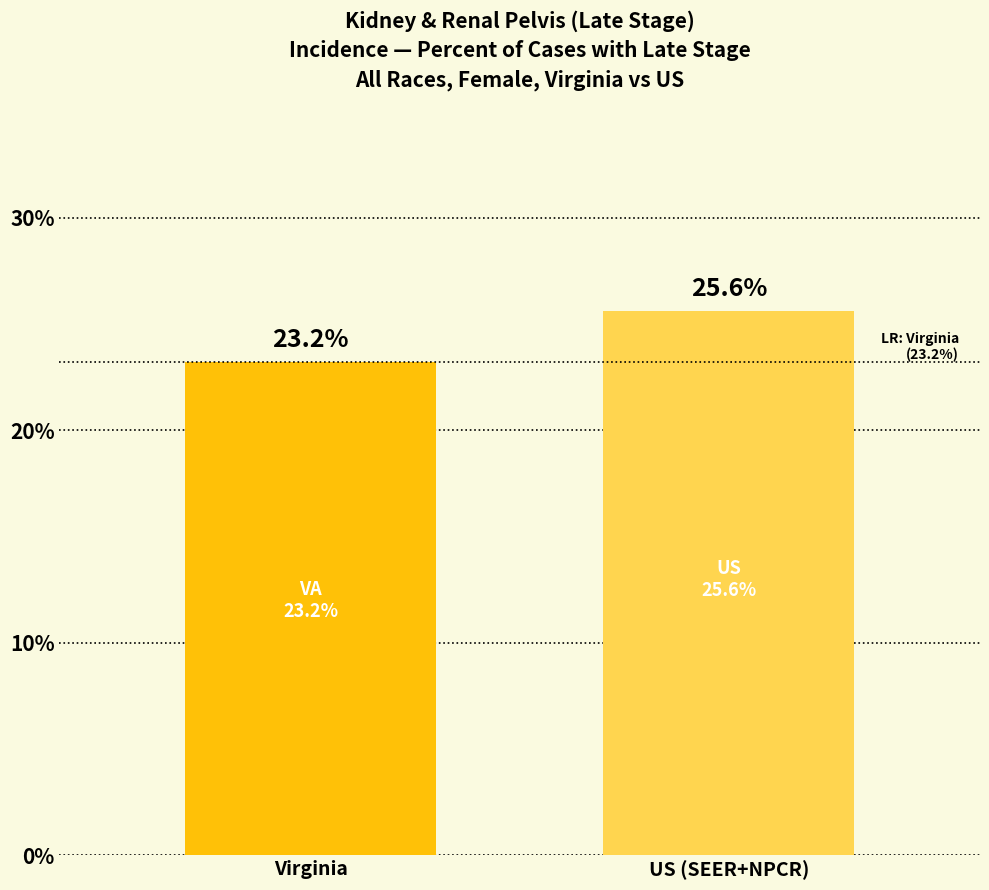

Count the number of data series in this chart.

1